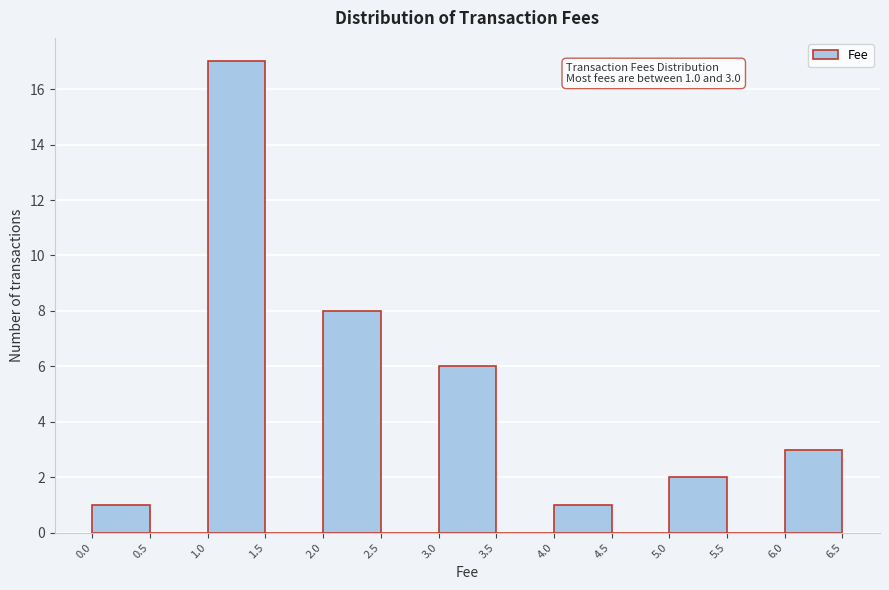

Over which range of the x-axis is the bar tallest?

1.0 to 1.5